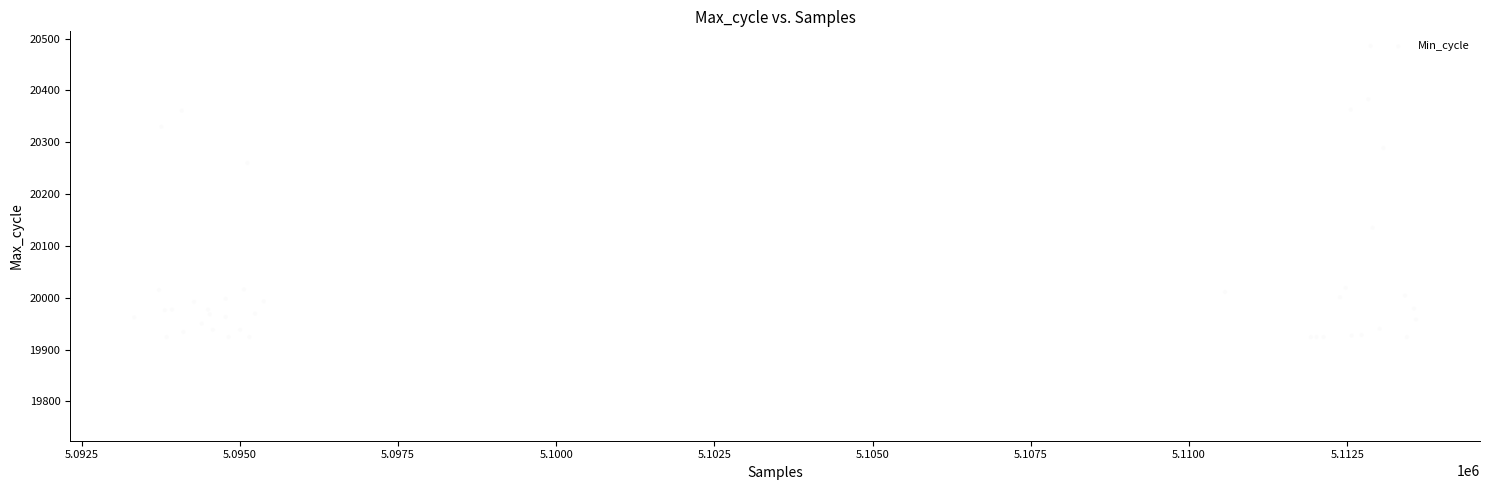

What Y value in the scatter plot is closest to 20205?

20260